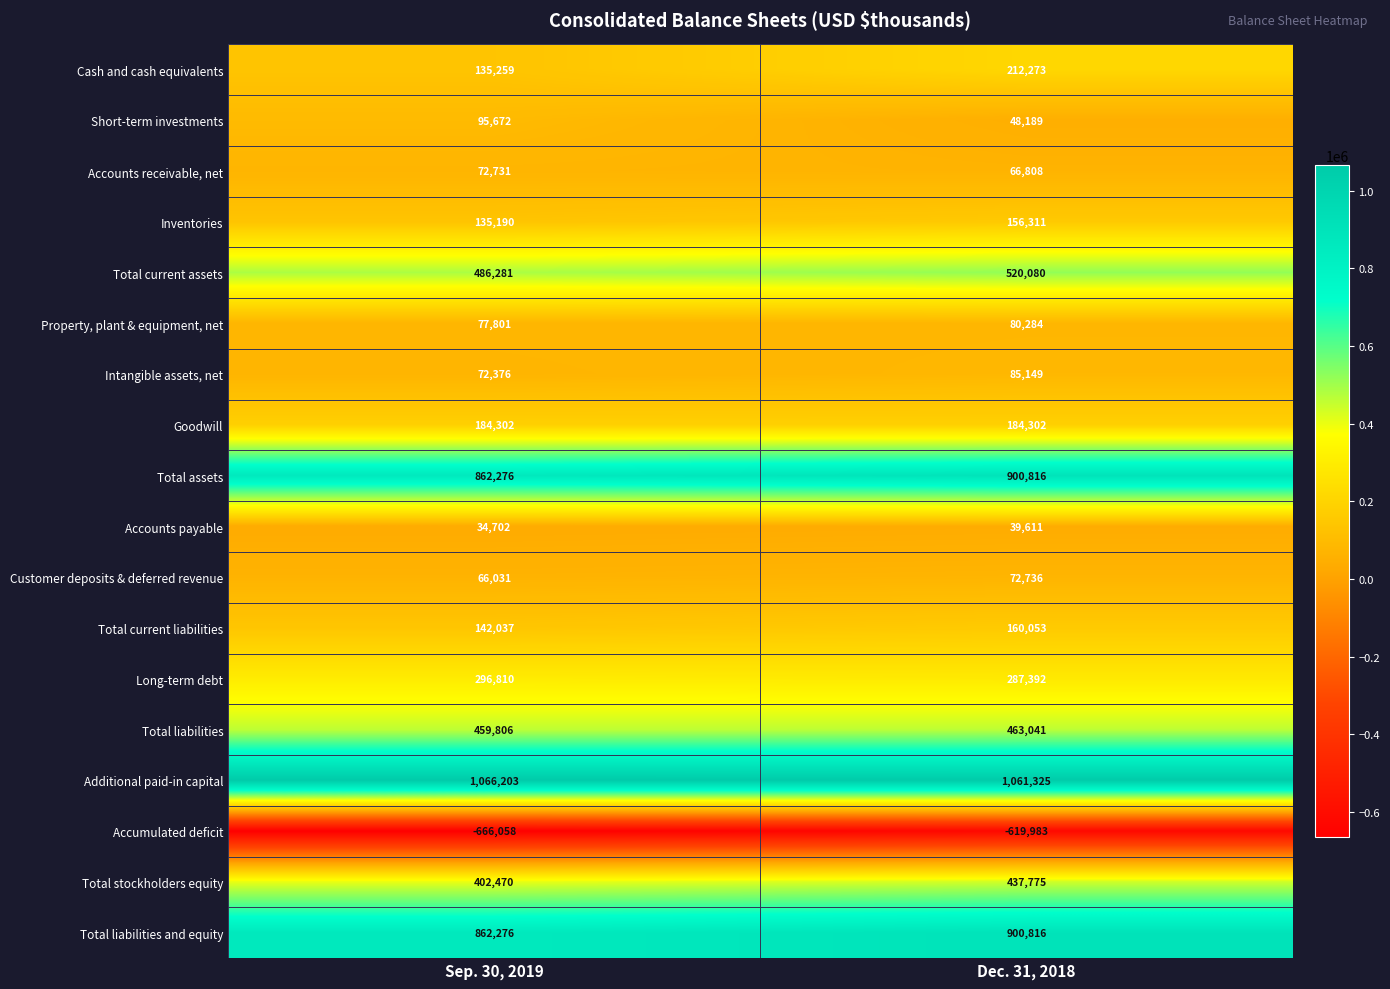

Which series has the largest total across all categories?

Additional paid-in capital